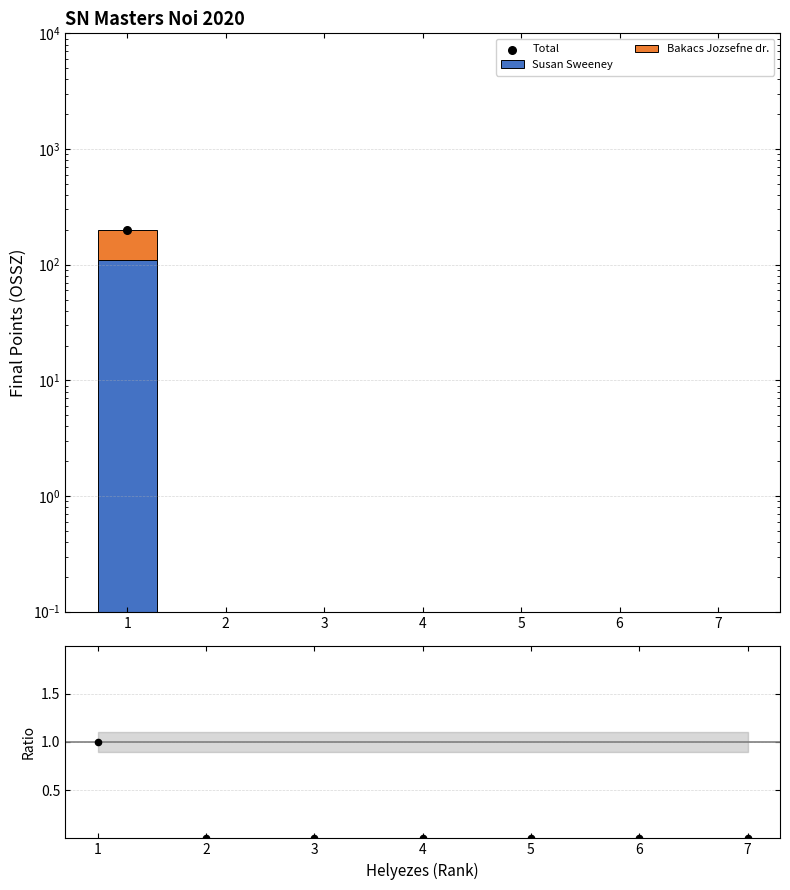

What is the total value across all series at 1?

201